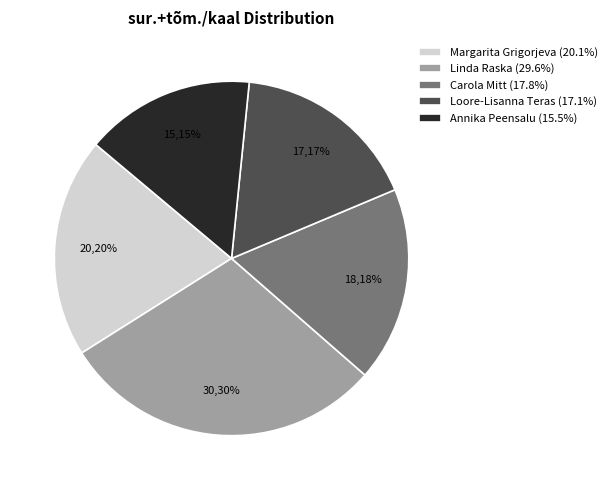

Is Loore-Lisanna Teras the majority of the pie?

No